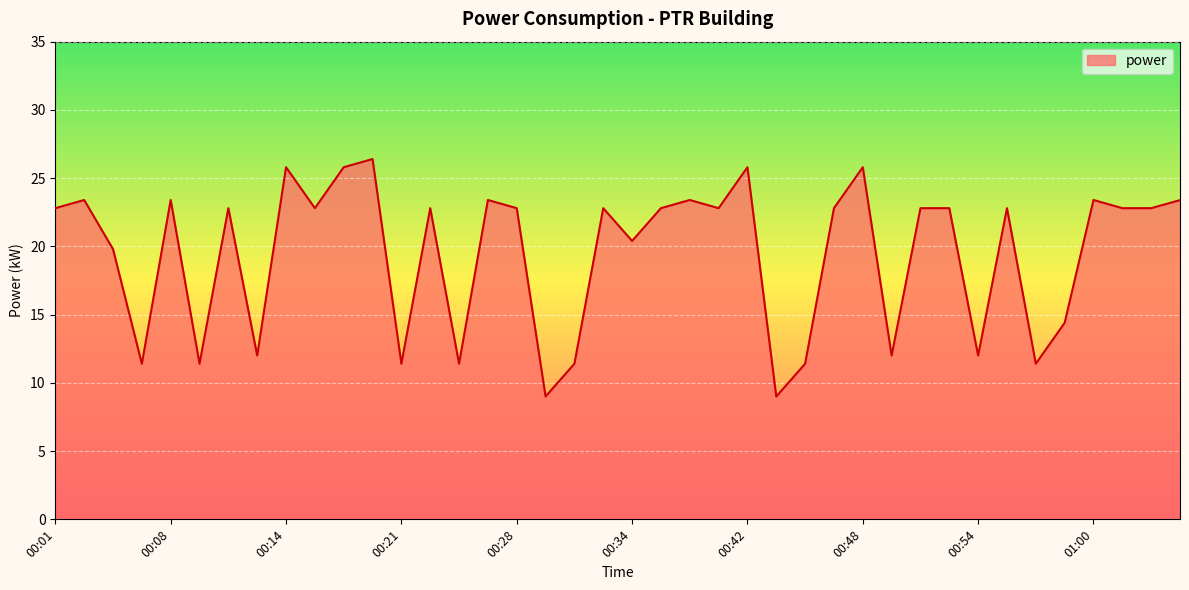

True or false: the data has more than 1 interior local peaks.

True